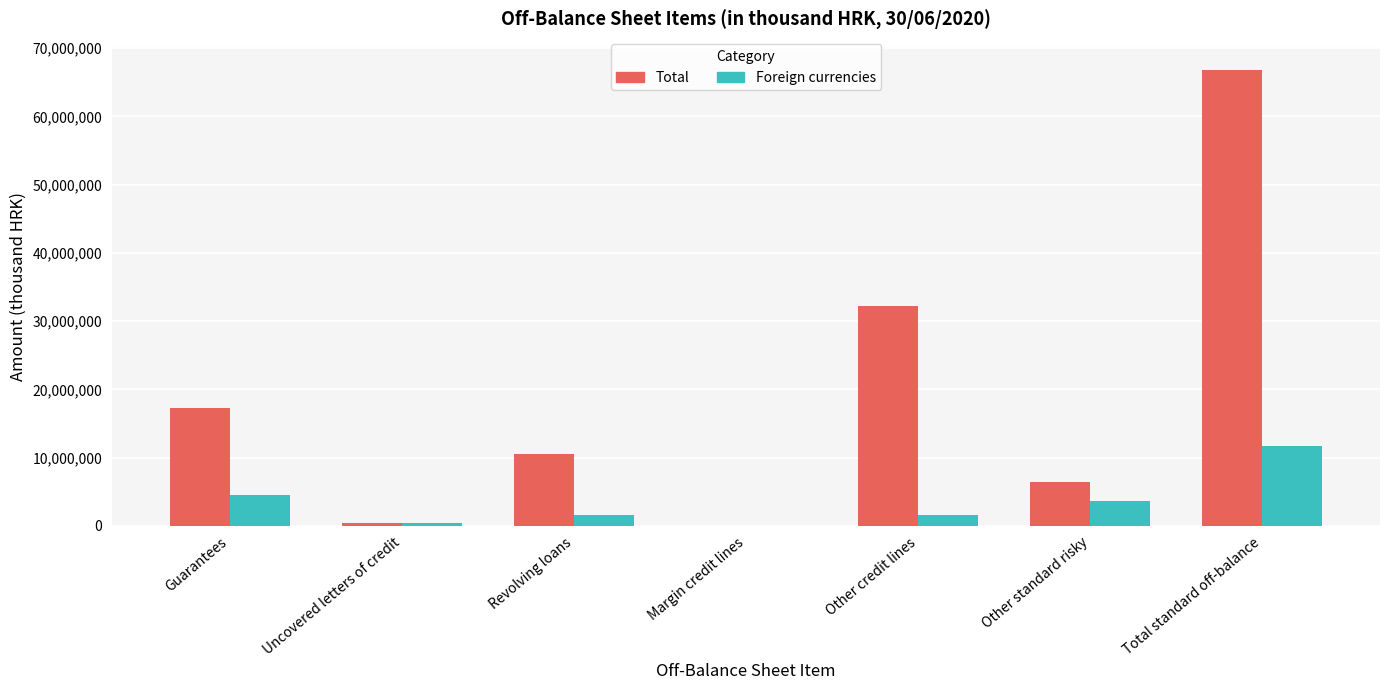

What is the sum of all Total values?

133723924